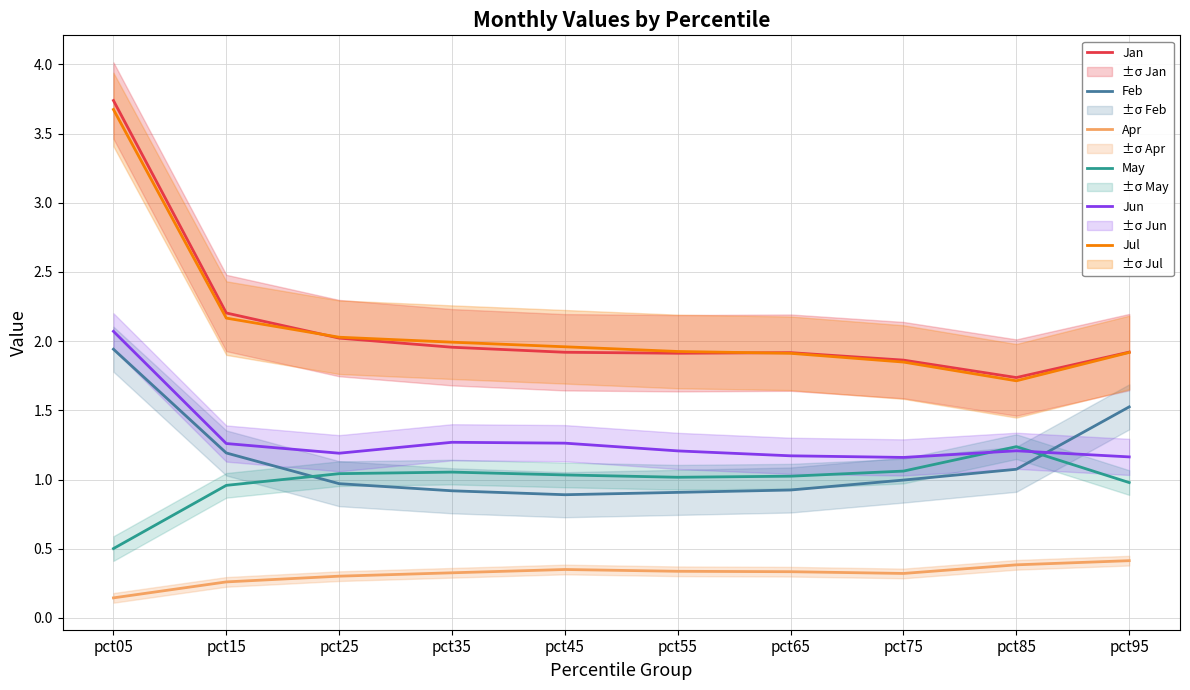

Reading left to right, transcribe all the data shown in this chart.

Jan: pct05=3.7	pct15=2.2	pct25=2.0	pct35=2.0	pct45=1.9	pct55=1.9	pct65=1.9	pct75=1.9	pct85=1.7	pct95=1.9
Feb: pct05=1.9	pct15=1.2	pct25=1.0	pct35=0.9	pct45=0.9	pct55=0.9	pct65=0.9	pct75=1.0	pct85=1.1	pct95=1.5
Apr: pct05=0.1	pct15=0.3	pct25=0.3	pct35=0.3	pct45=0.4	pct55=0.3	pct65=0.3	pct75=0.3	pct85=0.4	pct95=0.4
May: pct05=0.5	pct15=1.0	pct25=1.0	pct35=1.1	pct45=1.0	pct55=1.0	pct65=1.0	pct75=1.1	pct85=1.2	pct95=1.0
Jun: pct05=2.1	pct15=1.3	pct25=1.2	pct35=1.3	pct45=1.3	pct55=1.2	pct65=1.2	pct75=1.2	pct85=1.2	pct95=1.2
Jul: pct05=3.7	pct15=2.2	pct25=2.0	pct35=2.0	pct45=2.0	pct55=1.9	pct65=1.9	pct75=1.8	pct85=1.7	pct95=1.9